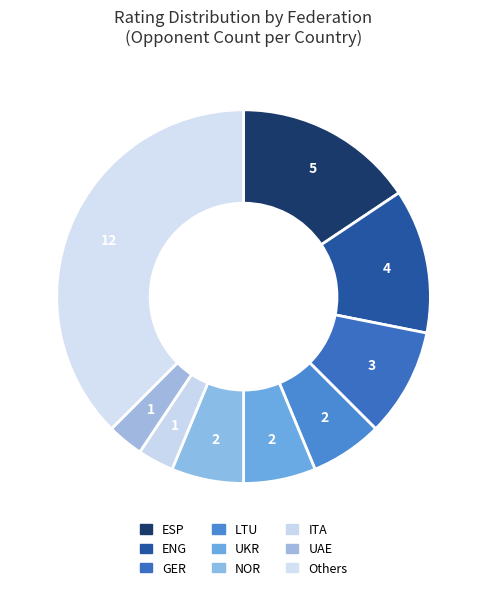

How many slices are in this pie chart?

9